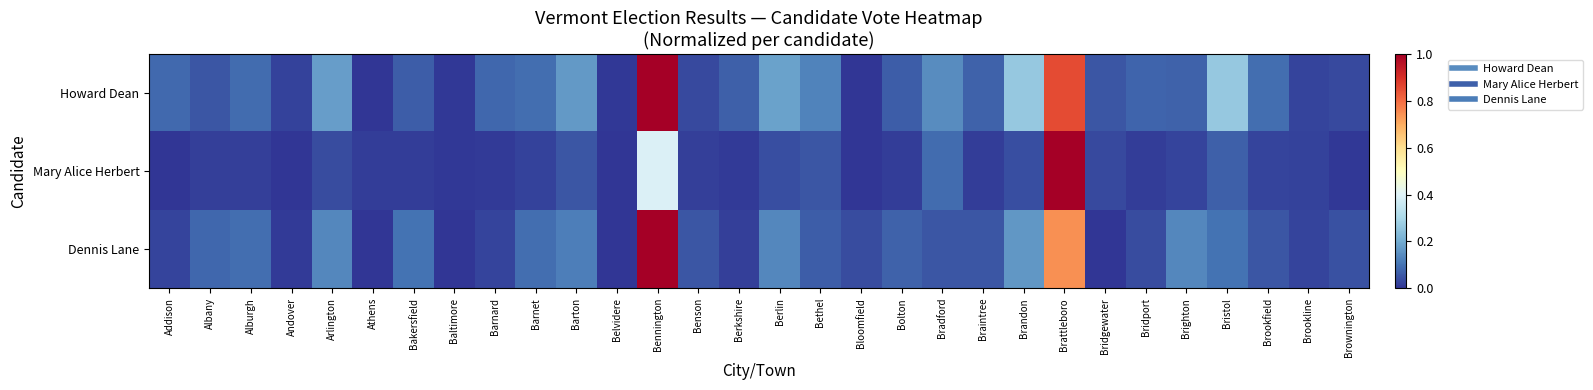

Which series has the largest range (max minus min)?

Howard Dean